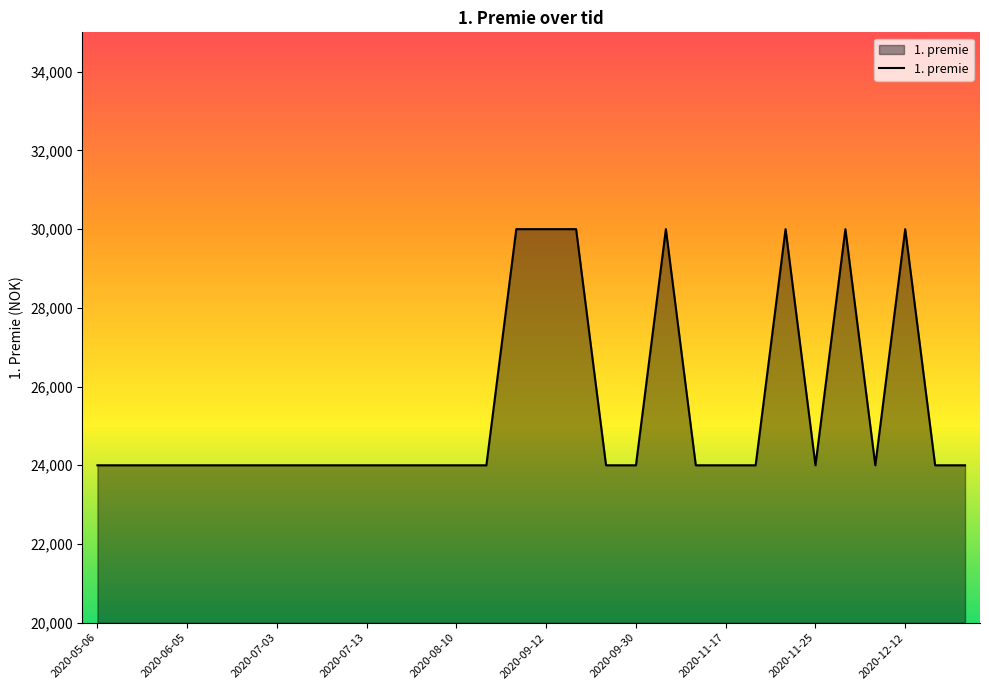

What is the greatest value displayed?

30000